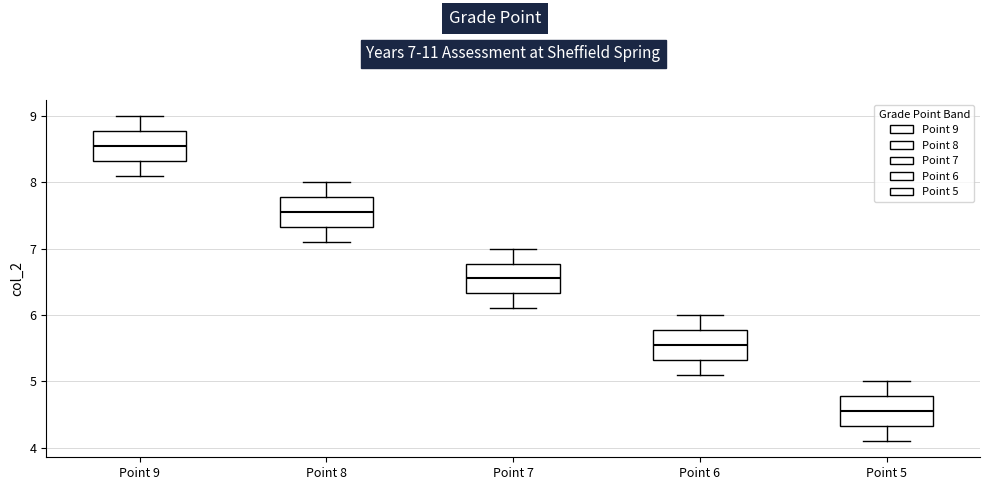

Which box has the highest median line?

Point 9